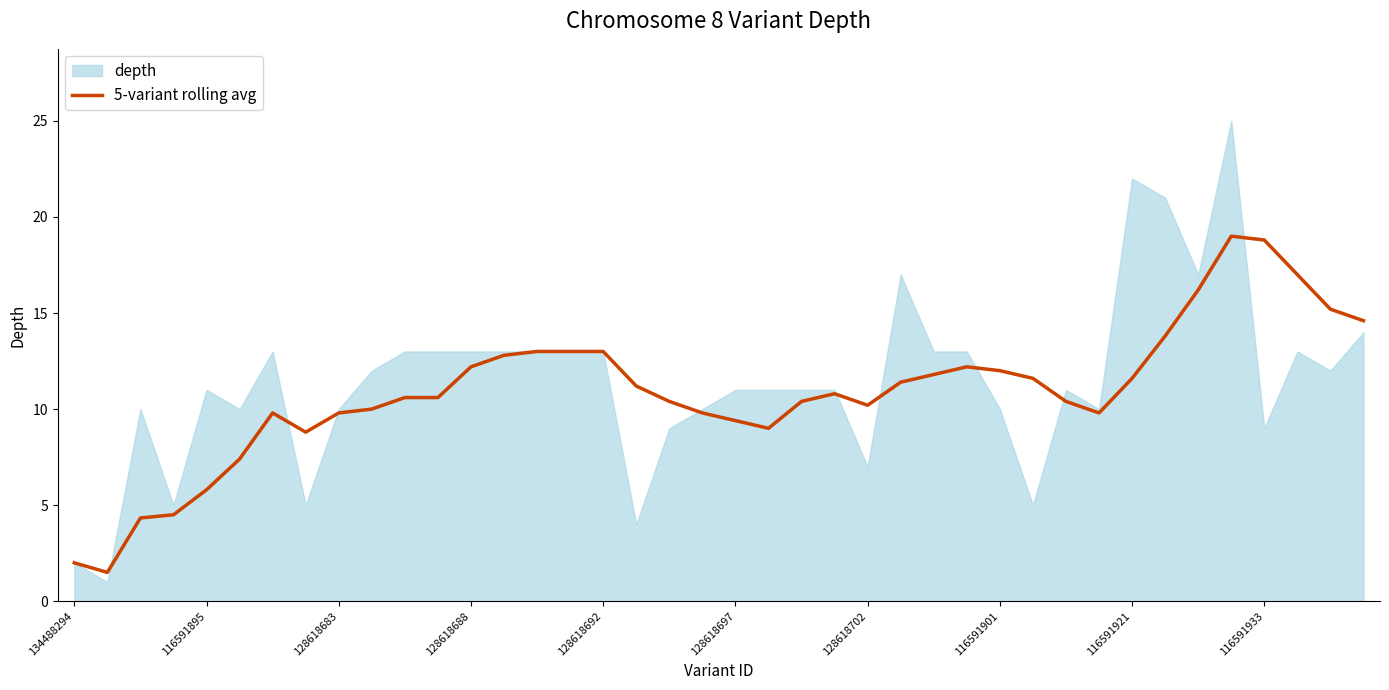

What is the minimum value for 5-variant rolling avg?

1.5